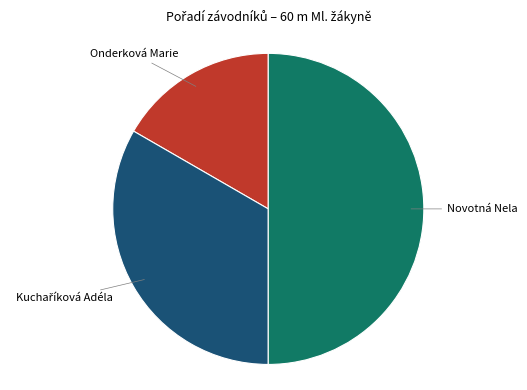

Count the number of slices in the pie.

3